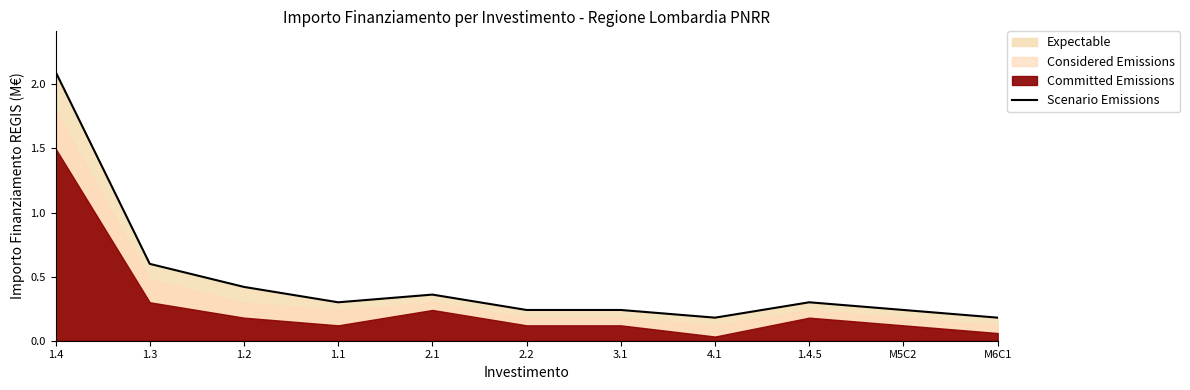

What is the label of the 8th point from the right?

1.1